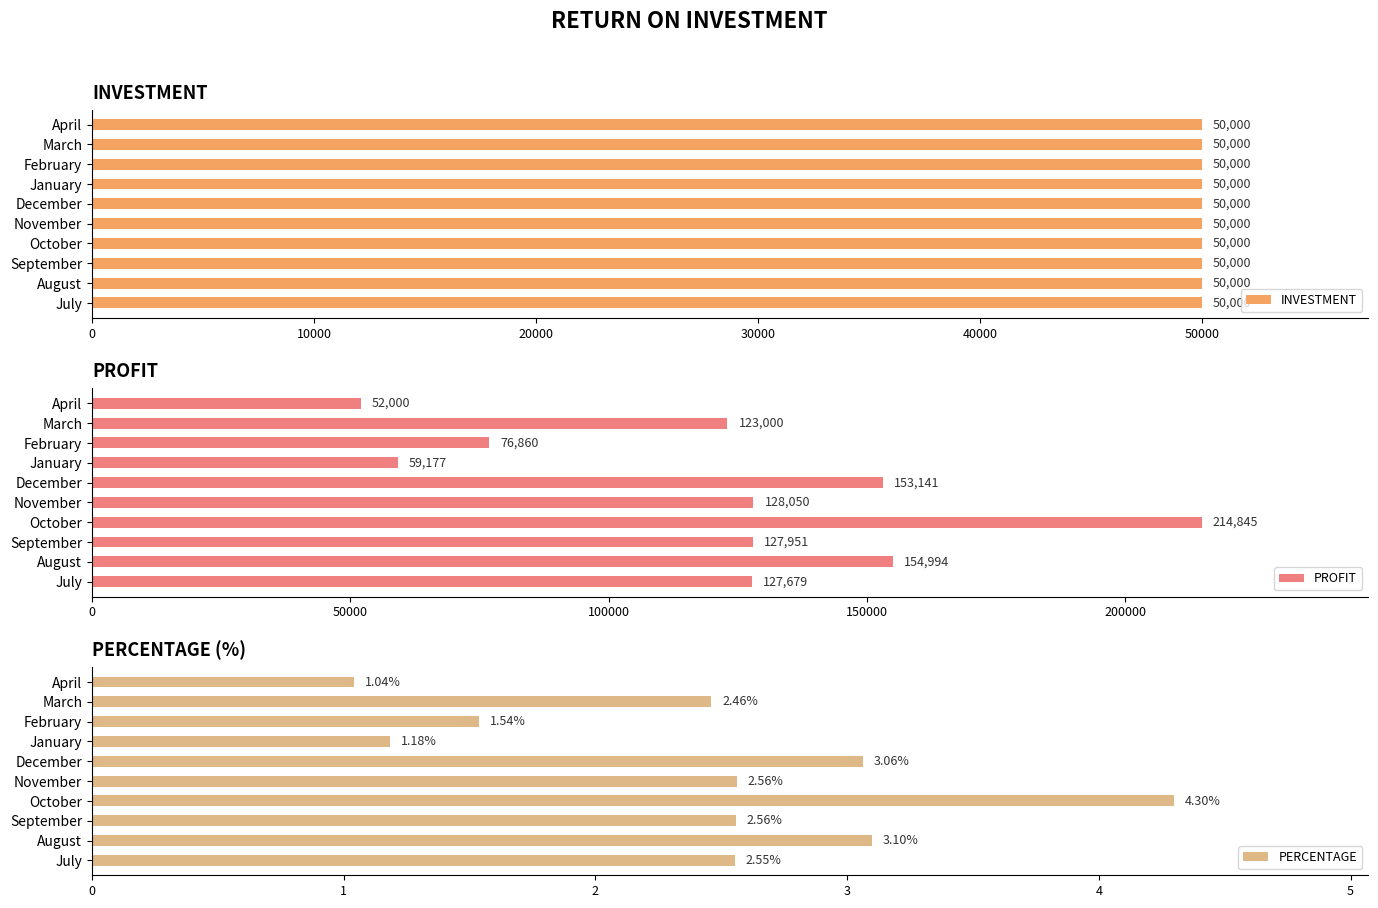

The PROFIT series shows 88736.3 at August. True or false?

False